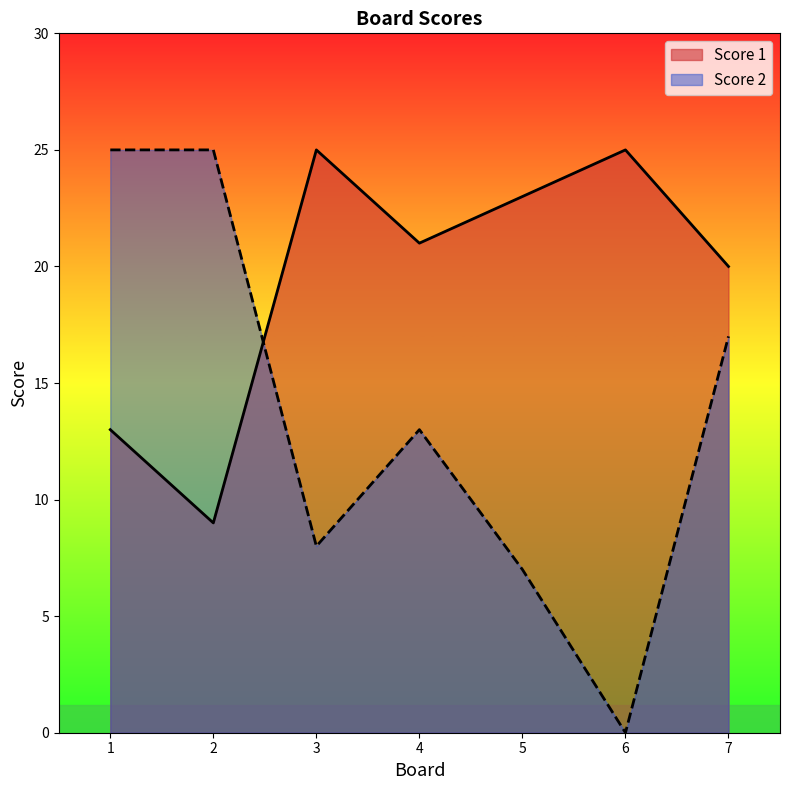

Which series has the largest total across all categories?

Score 1